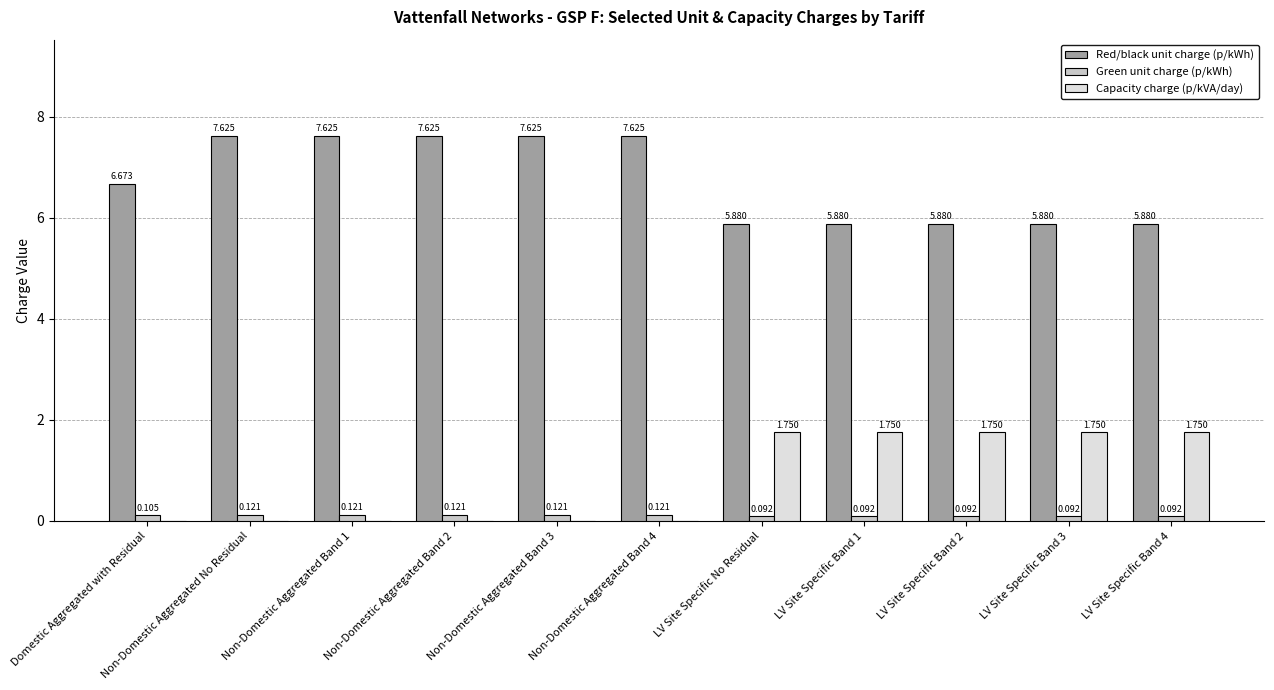

Between Non-Domestic Aggregated Band 3 and LV Site Specific Band 4, which series saw the biggest shift?

Capacity charge (p/kVA/day)